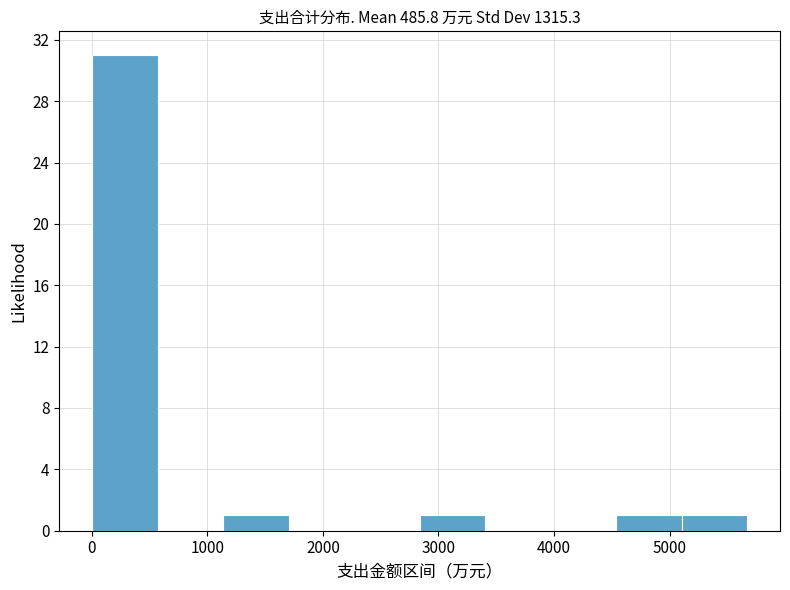

Reading left to right, transcribe this chart: for each bar, give the range it covers on the x-axis and its height. Neither the bar edges nor the heights are printed on the chart, so give them approximately, as read against the axes.

0 to 600: 31
600 to 1100: 0
1100 to 1700: 1
1700 to 2300: 0
2300 to 2800: 0
2800 to 3400: 1
3400 to 4000: 0
4000 to 4500: 0
4500 to 5100: 1
5100 to 5700: 1